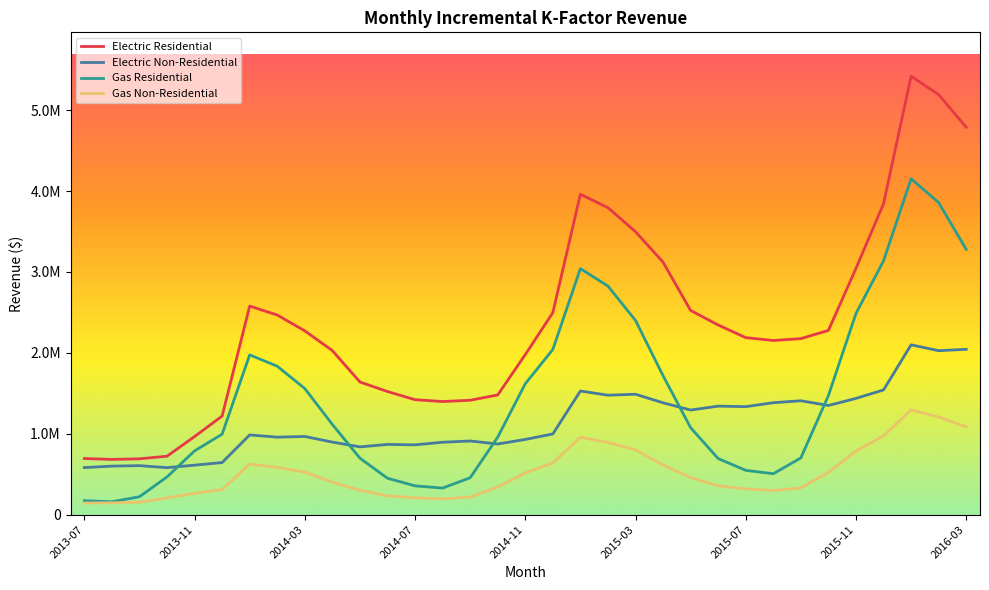

Is this an area chart (filled region under the line)?

No